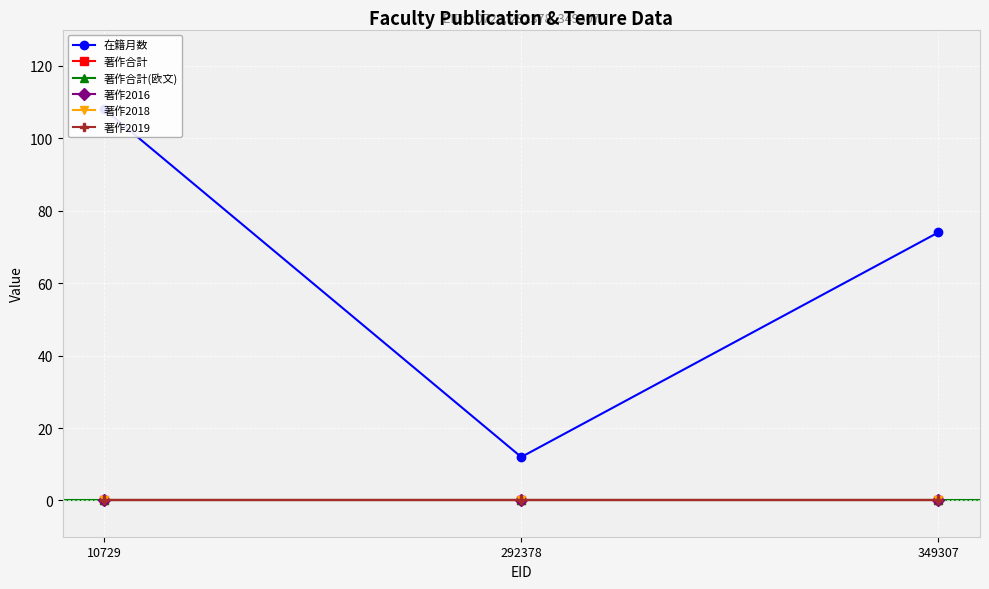

At which category does the chart reach its minimum across all series?

10729